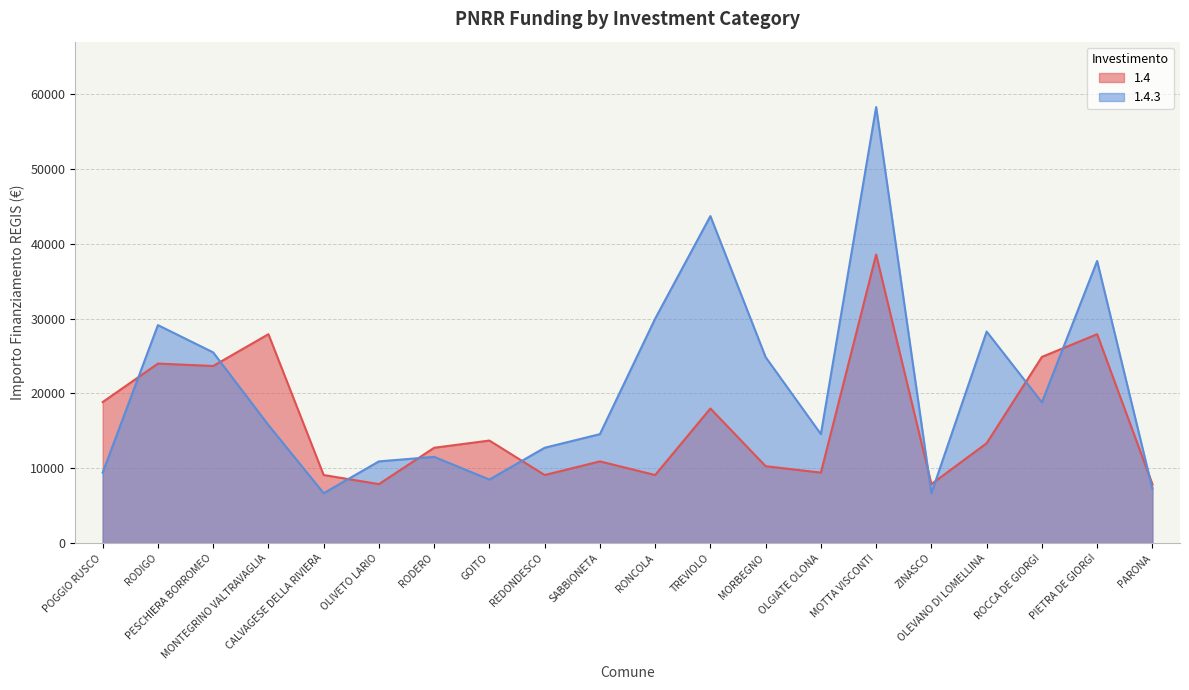

Which series changed the most between PESCHIERA BORROMEO and TREVIOLO?

1.4.3